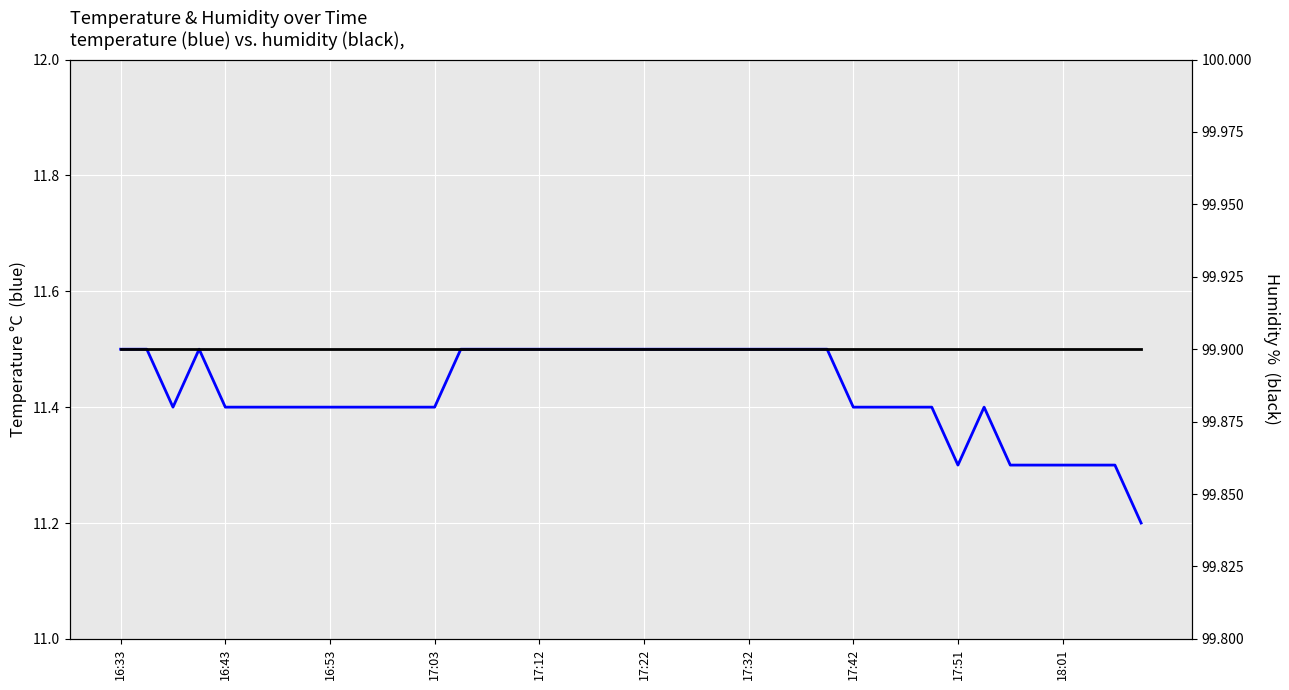

True or false: temperature has more than 0 points higher than both neighbors.

True